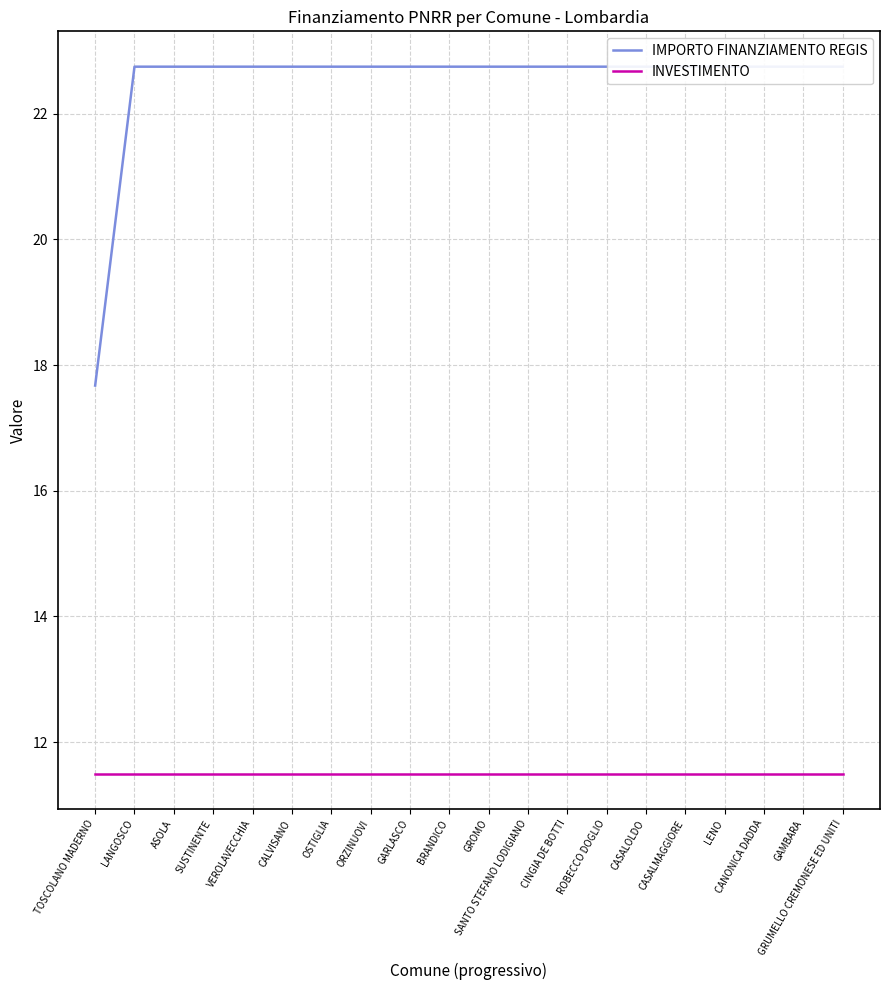

What is the spread (max minus min) of values at ORZINUOVI?

11.2